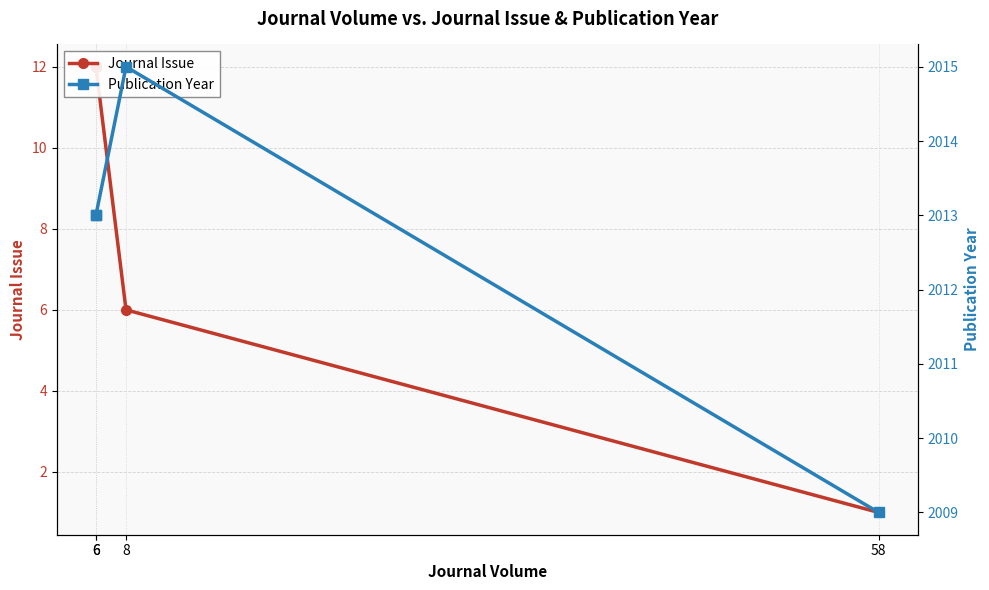

Which series has the widest spread of values?

Journal Issue